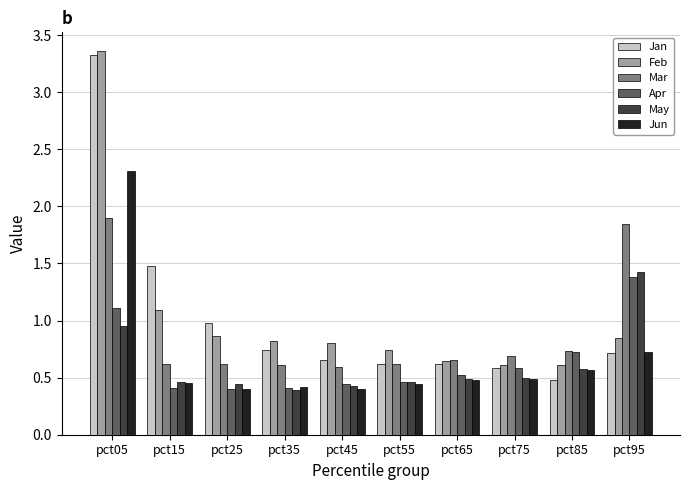

Is the value of Mar at pct95 greater than the value of Feb at pct85?

Yes